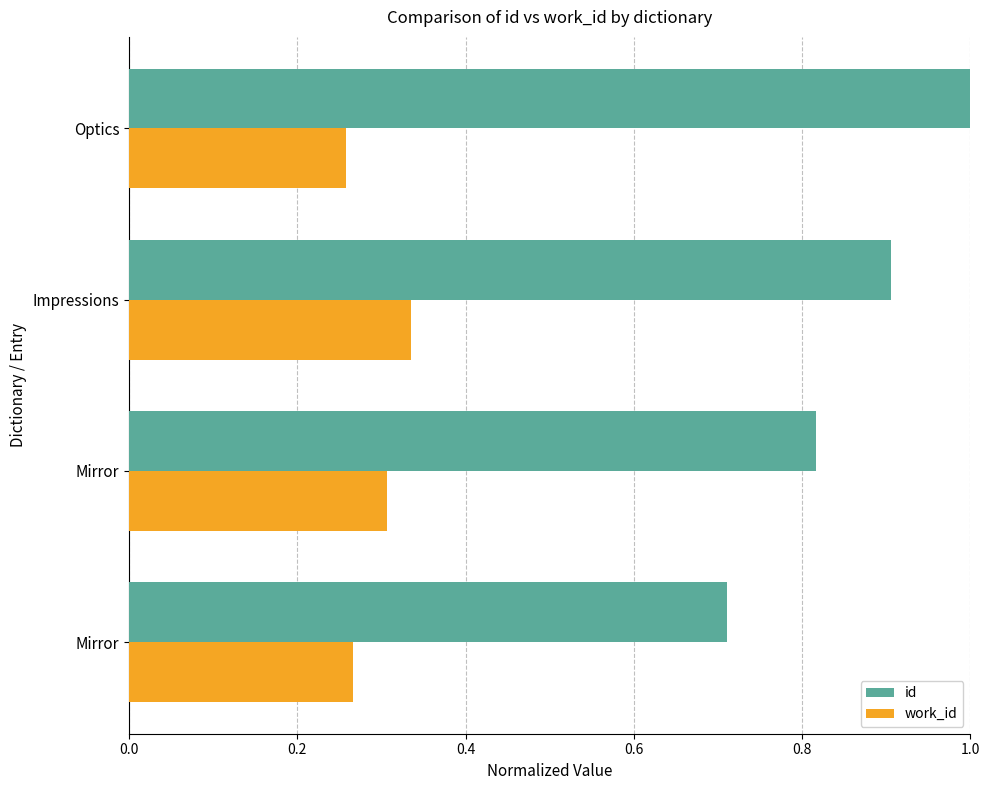

How many categories are shown in the chart?

4